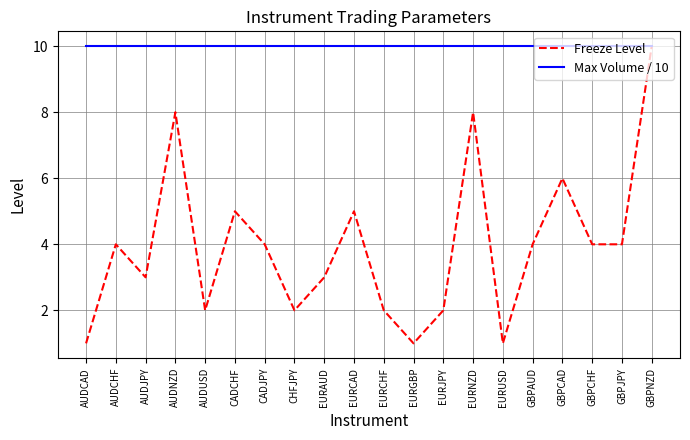

Read the Freeze Level value at EURCAD.

5